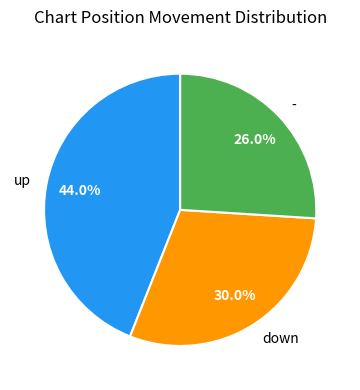

What is the total percentage of - and down?

56.0%